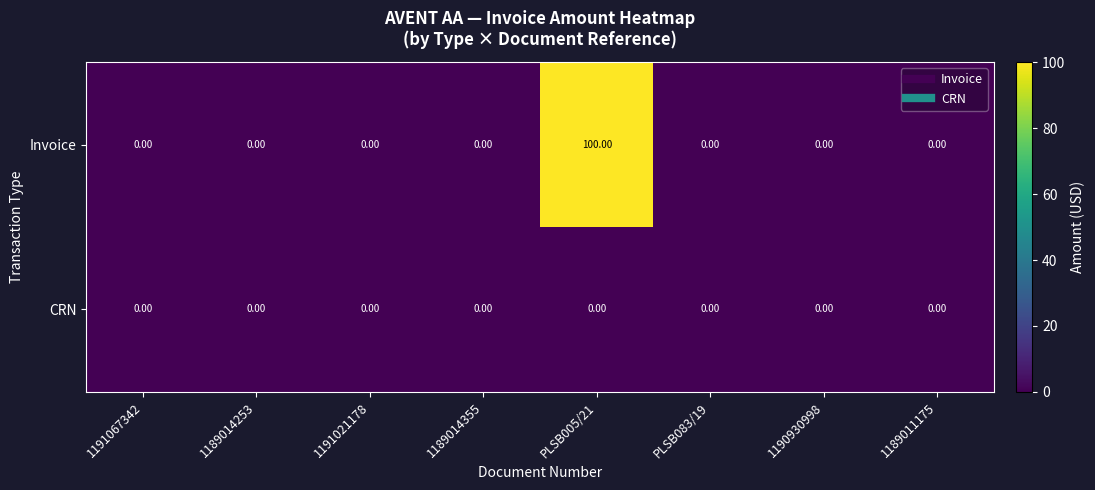

Which series changed the most between 1189014355 and PLSB005/21?

Invoice